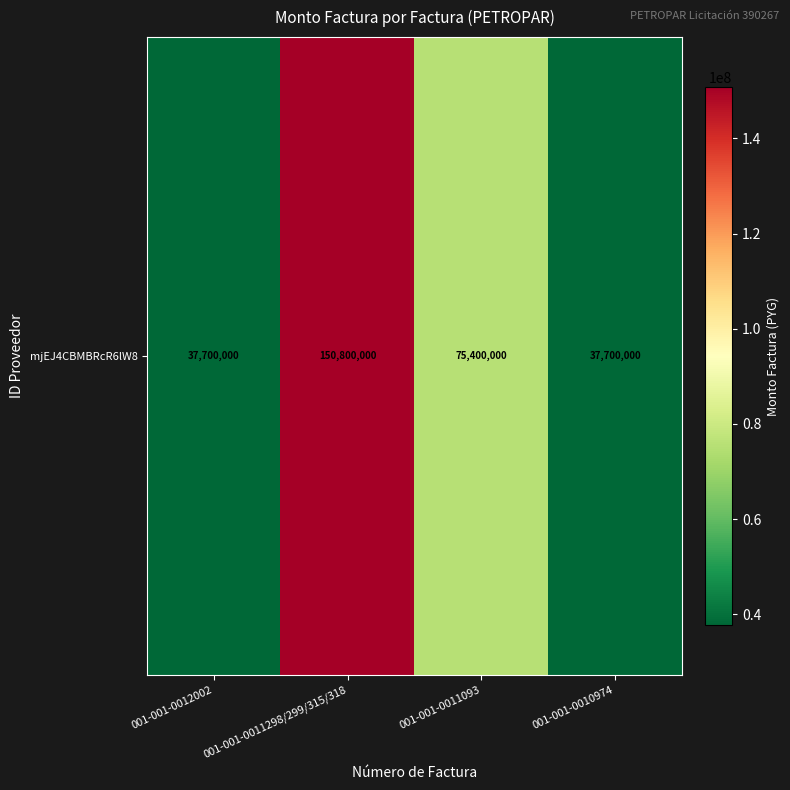

Count the number of data series in this chart.

1